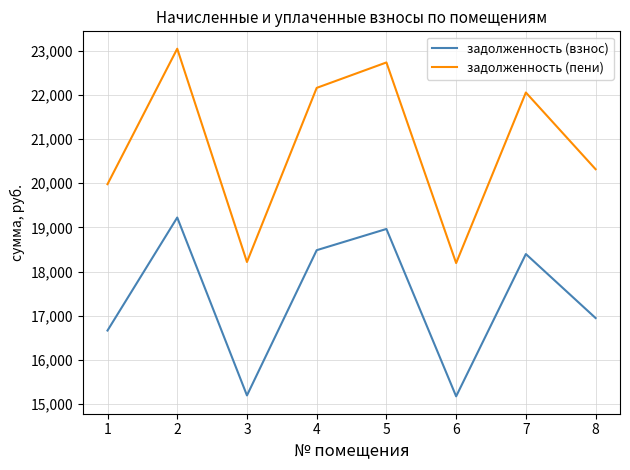

What is the total value across all series at 1?

36644.5